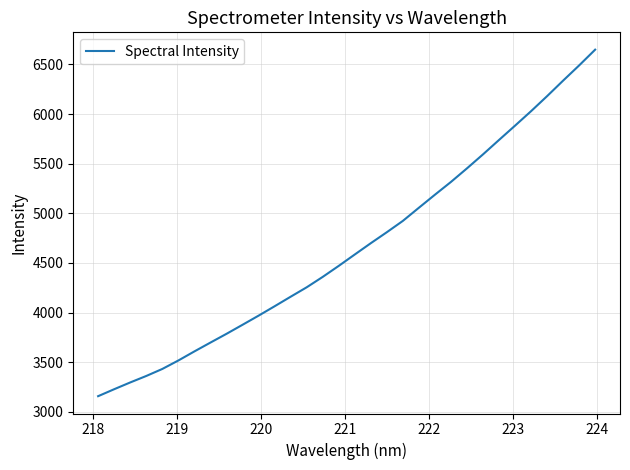

What is the smallest value displayed?

3157.9